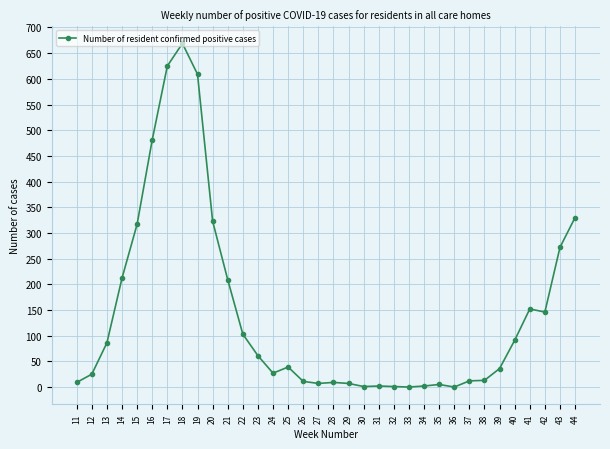

True or false: the data shows 25 at 12.

True